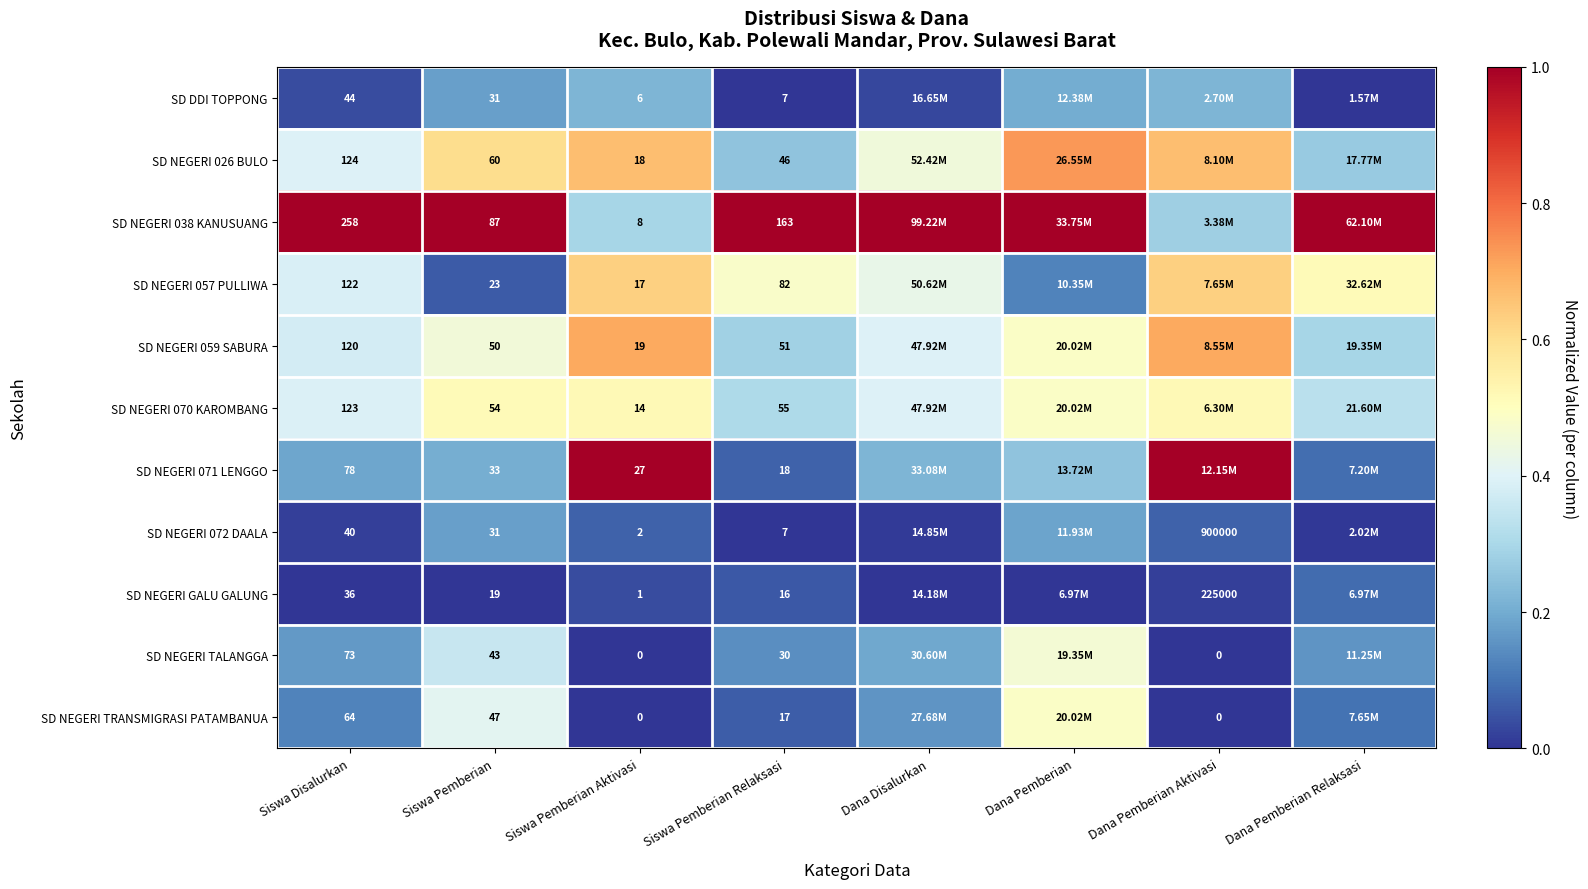

True or false: SD NEGERI GALU GALUNG has a value of 0.1 at Siswa Disalurkan.

False